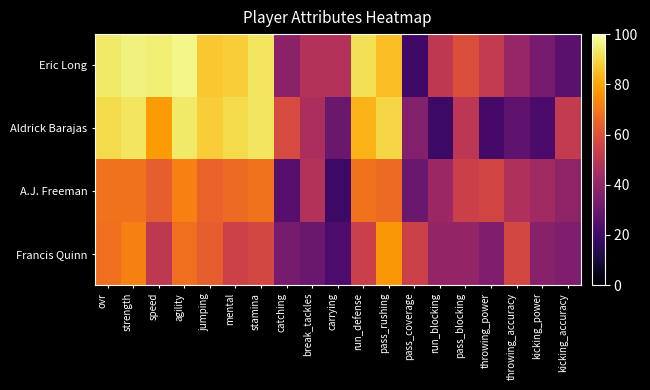

What is the total value across all series at throwing_power?

164